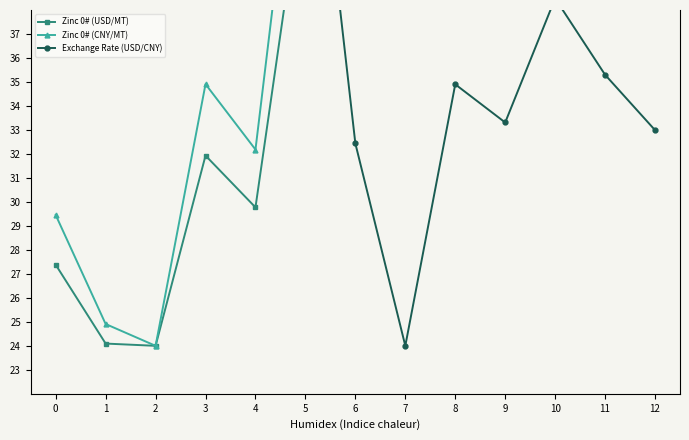

Is it true that Zinc 0# (USD/MT) equals 29.8 at 4?

True